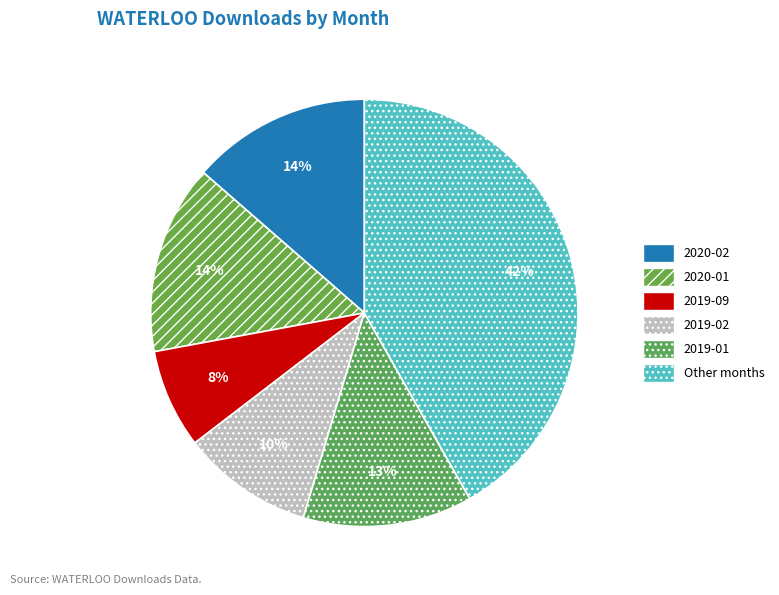

What is the largest slice in the pie chart?

Other months